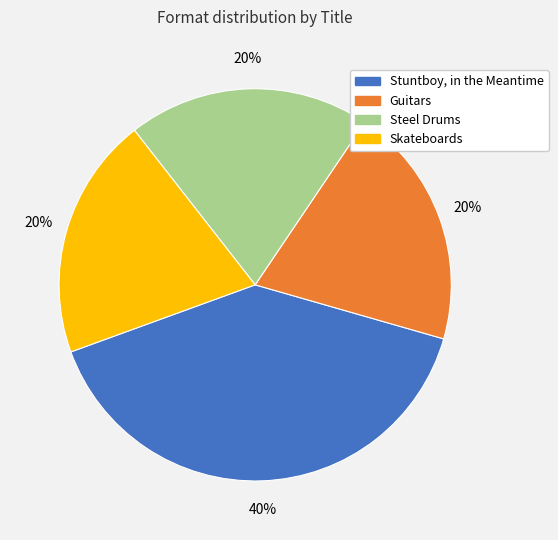

Does Skateboards represent more than half of the total?

No